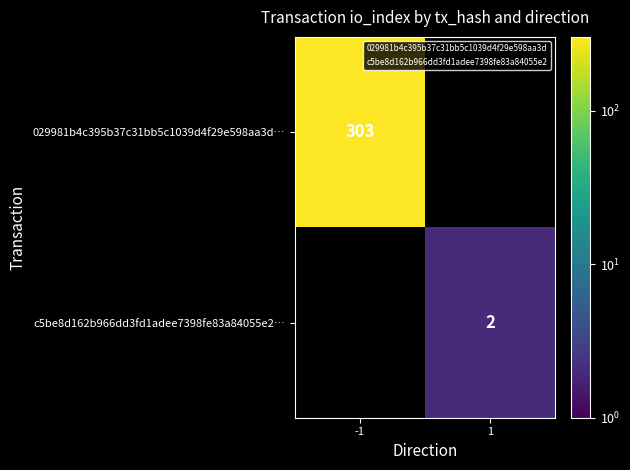

Is the value of 029981b4c395b37c31bb5c1039d4f29e598aa3d… at 1 greater than the value of c5be8d162b966dd3fd1adee7398fe83a84055e2… at 1?

No